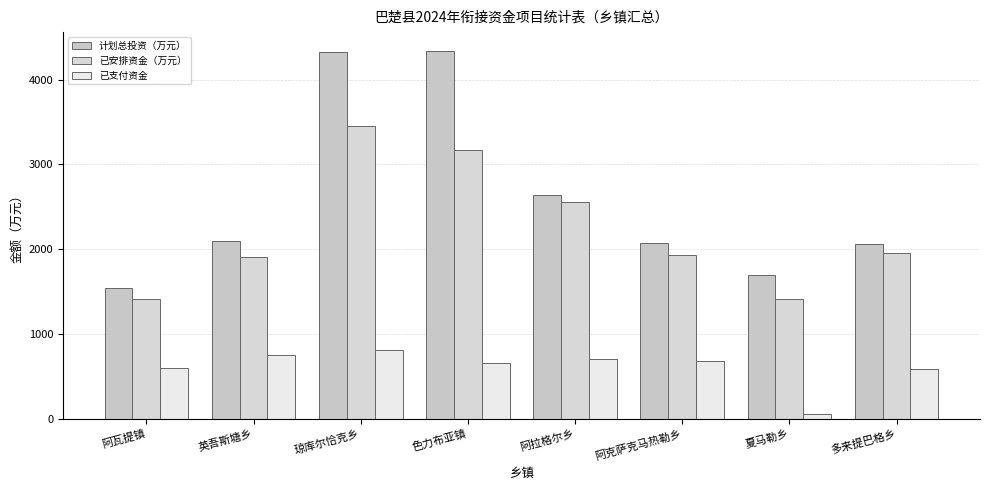

What are all the series names shown in the legend?

计划总投资（万元）, 已安排资金（万元）, 已支付资金